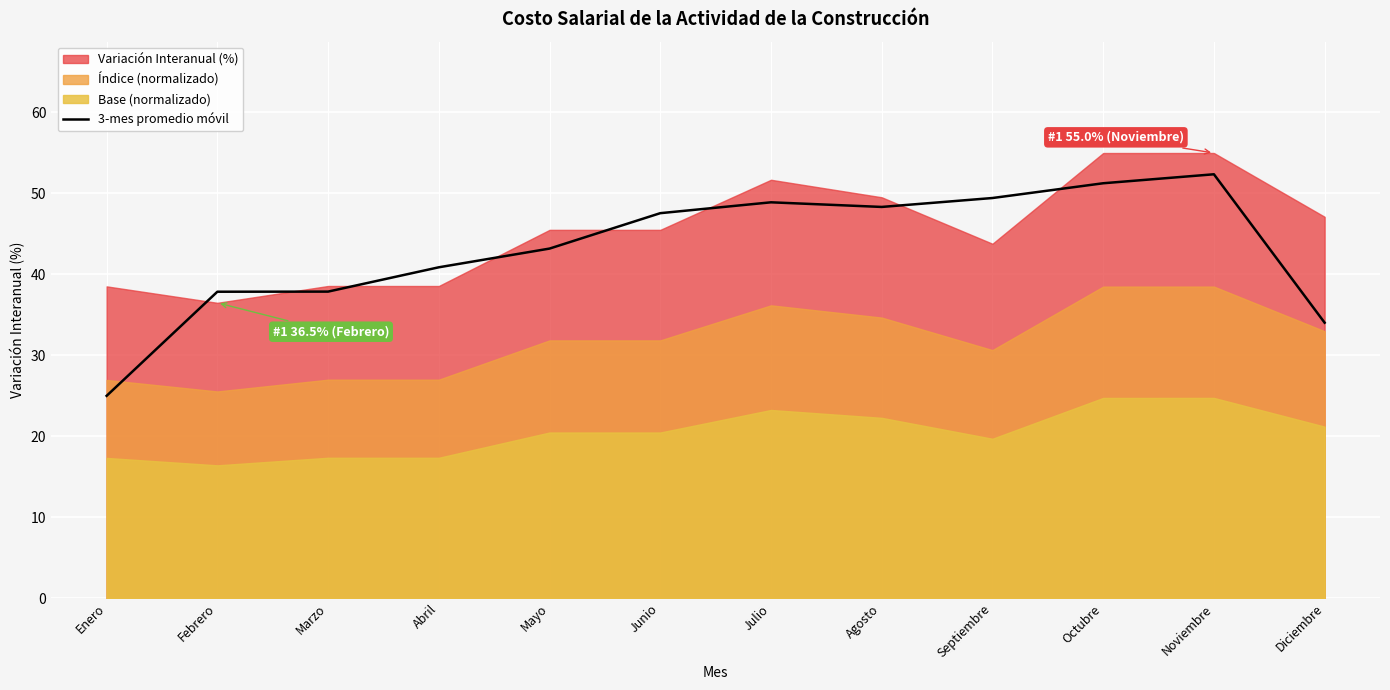

The value of 3-mes promedio móvil at Abril is 40.9. True or false?

True